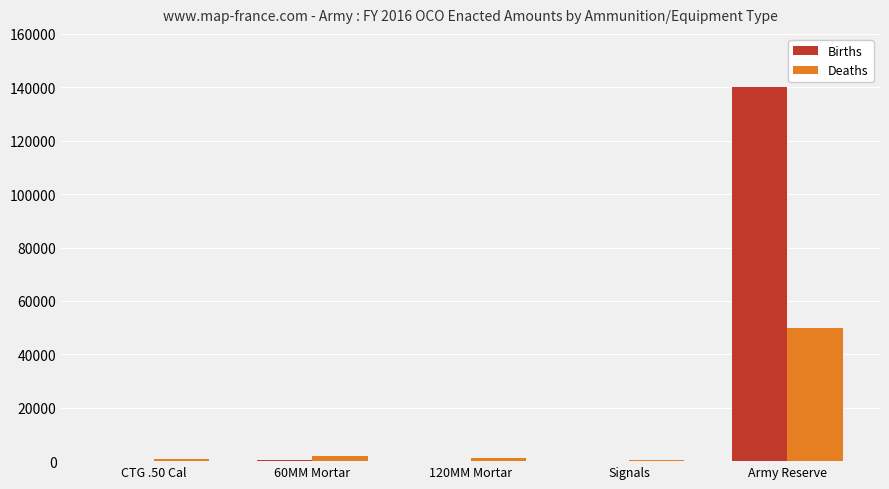

The Births series shows 70627 at Army Reserve. True or false?

False